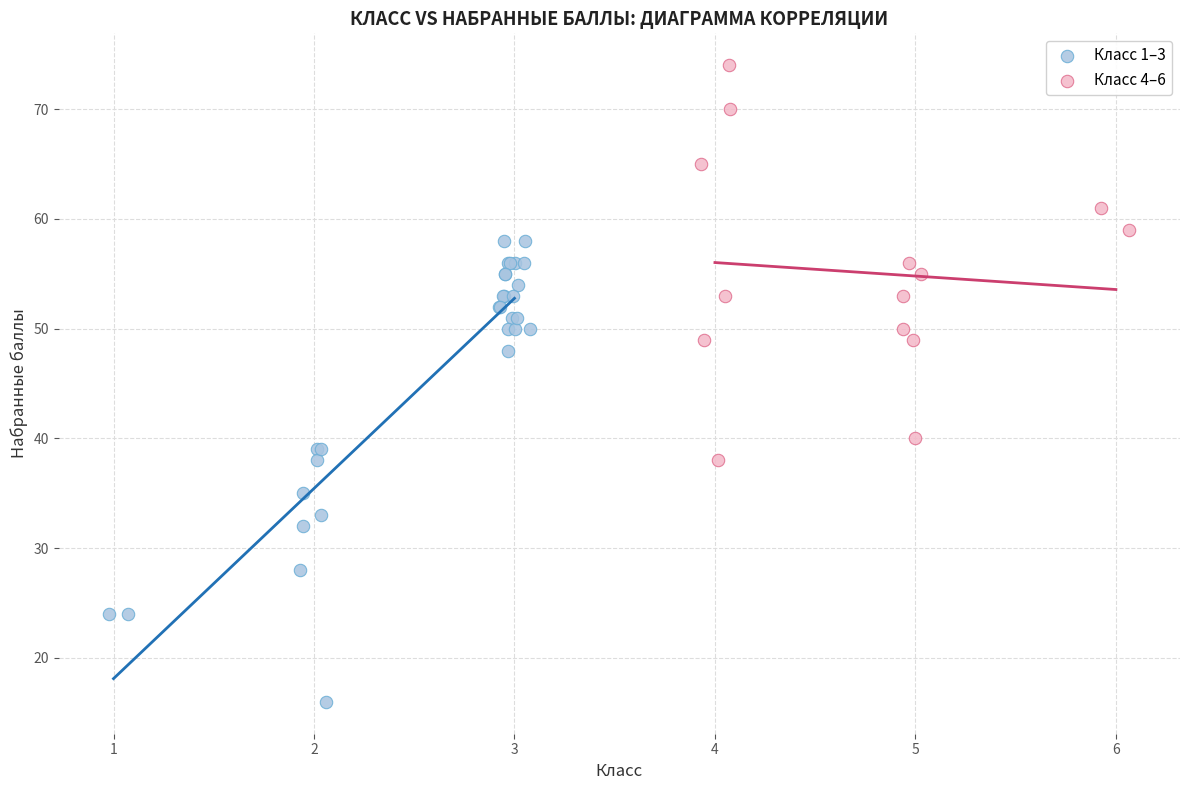

What are all the series names shown in the legend?

Класс 1–3, Класс 4–6